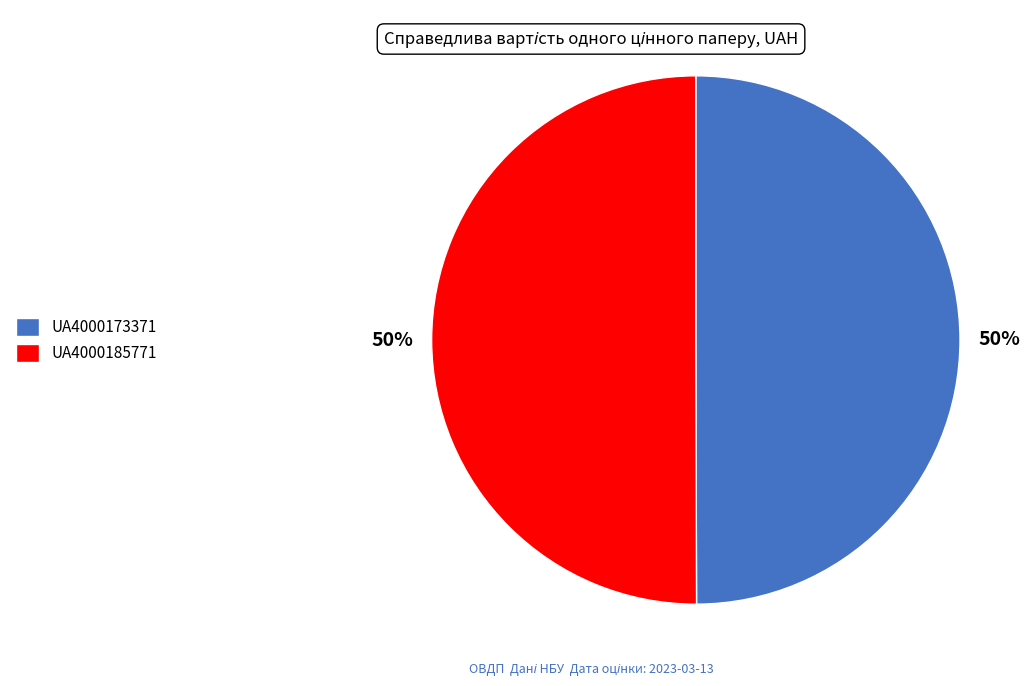

To the nearest percent, what is the average slice percentage?

50%